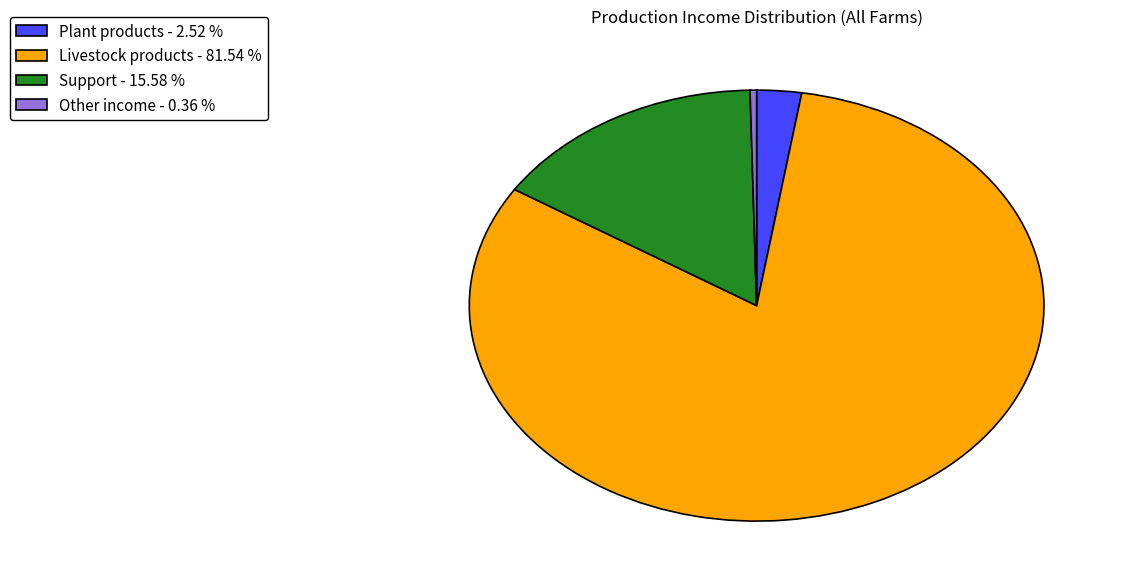

Count the number of slices in the pie.

4